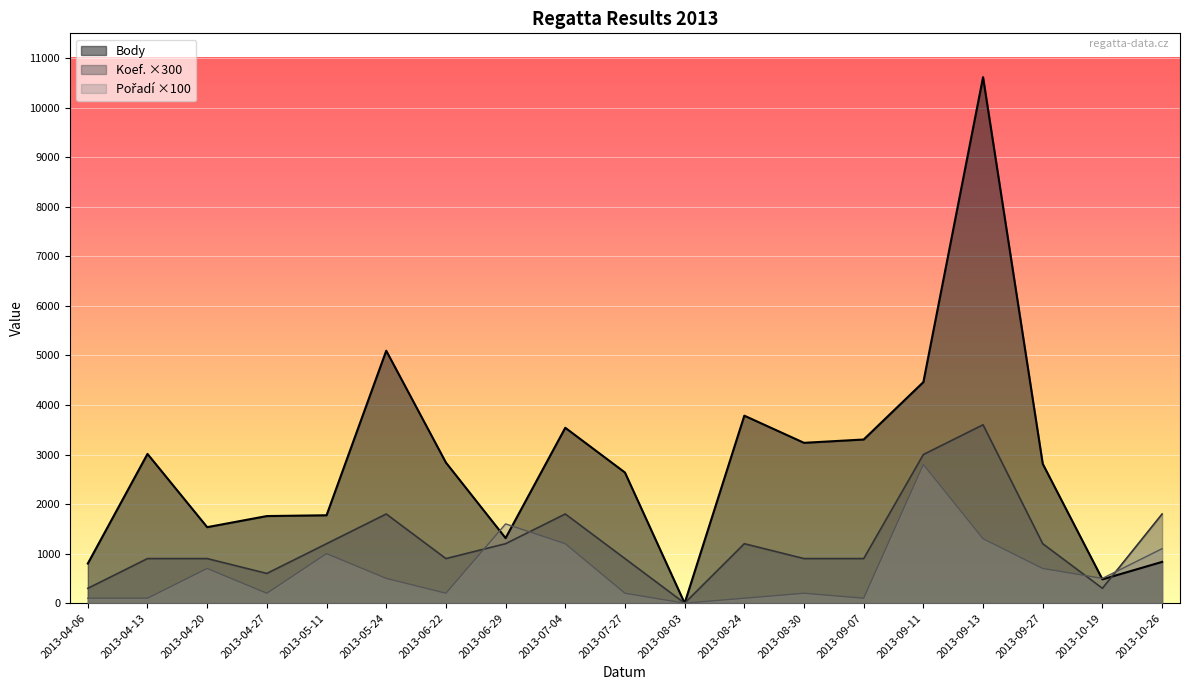

Which series changed the most between 2013-08-24 and 2013-08-30?

Body